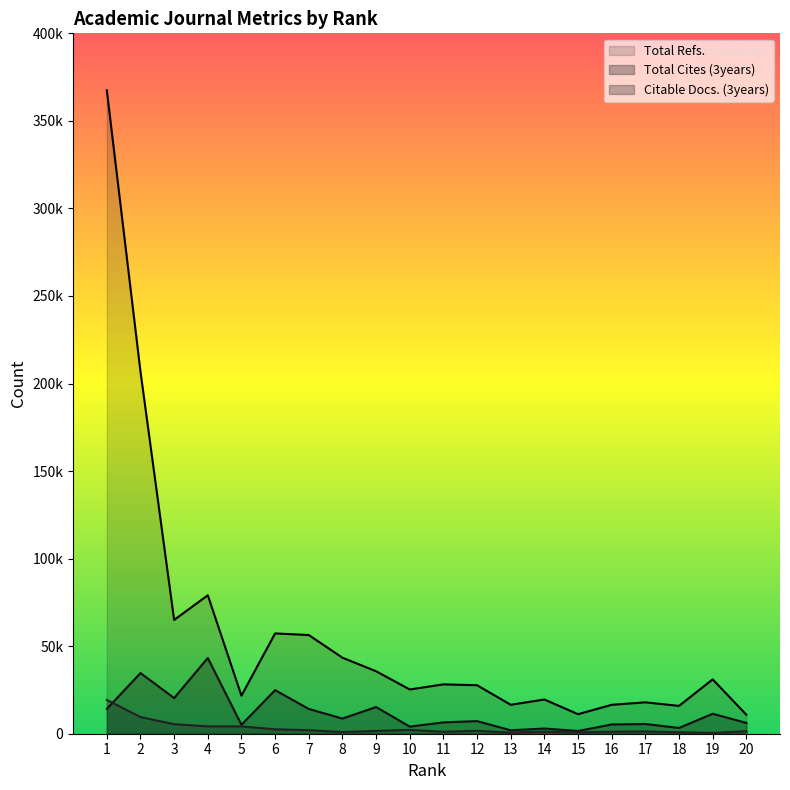

What is the difference between the Total Cites (3years) values at 17 and 4?

37709